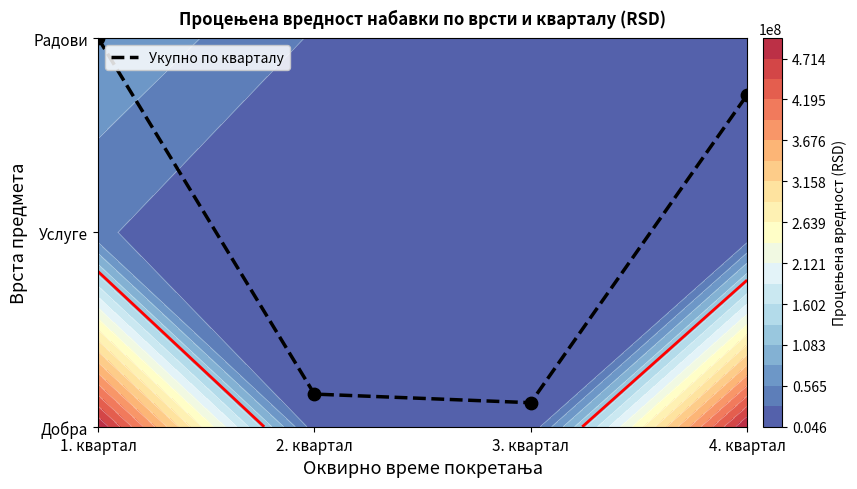

Reading left to right, transcribe all the data shown in this chart.

1. квартал=2.0	2. квартал=0.2	3. квартал=0.1	4. квартал=1.7